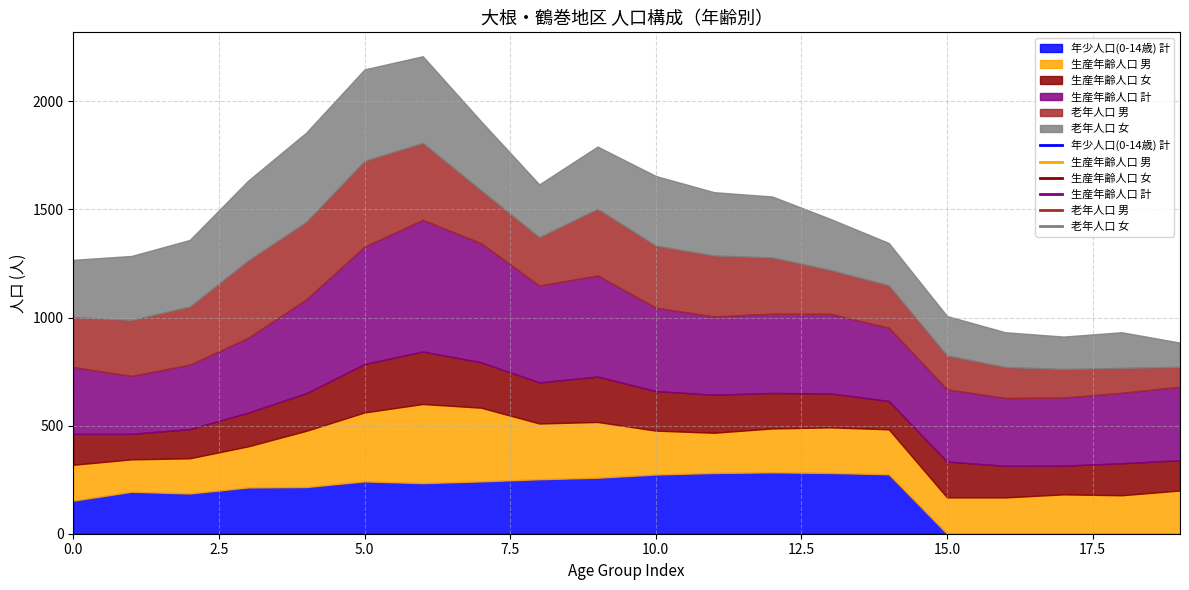

How many lines are shown in the chart?

6